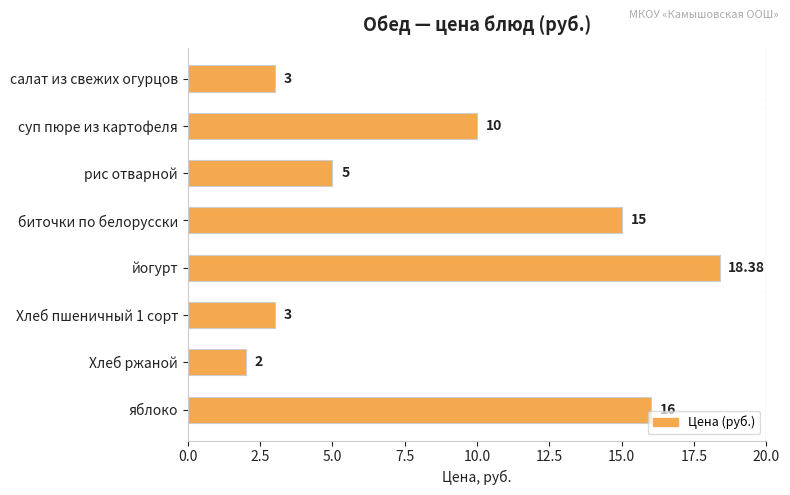

Which category has the lowest value across all series?

Хлеб ржаной